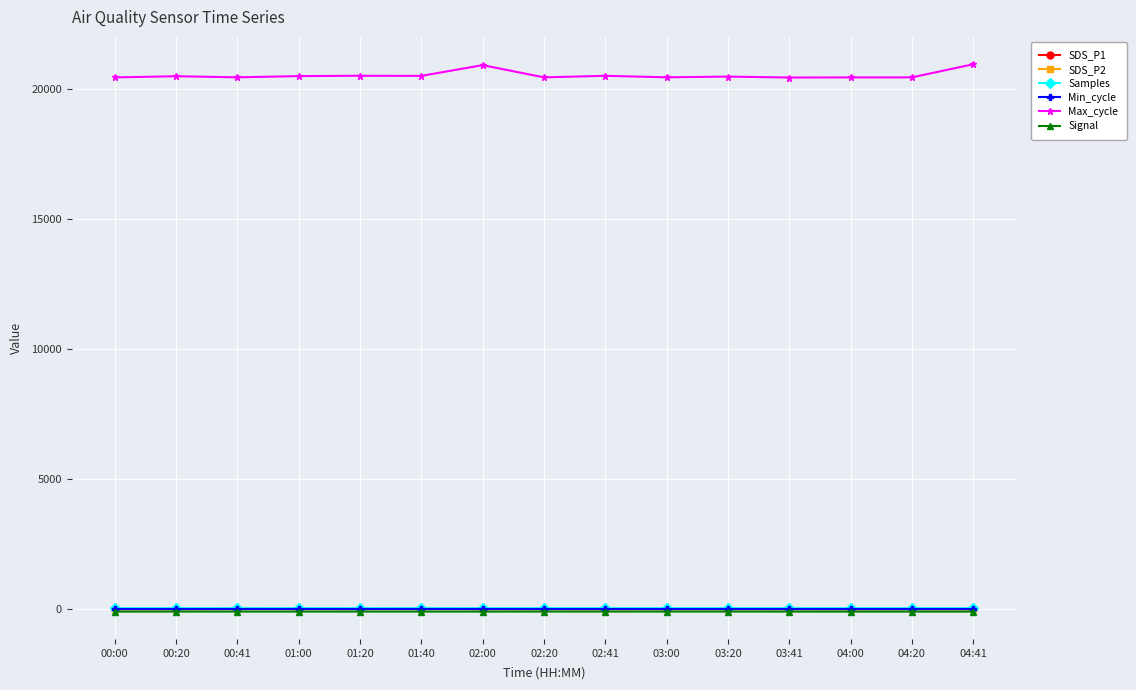

At how many categories does at least one series exceed 16450?

15